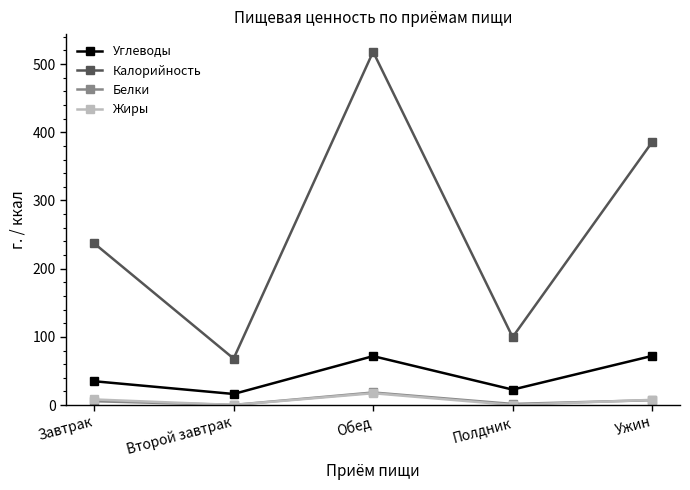

Which series has the largest range (max minus min)?

Калорийность